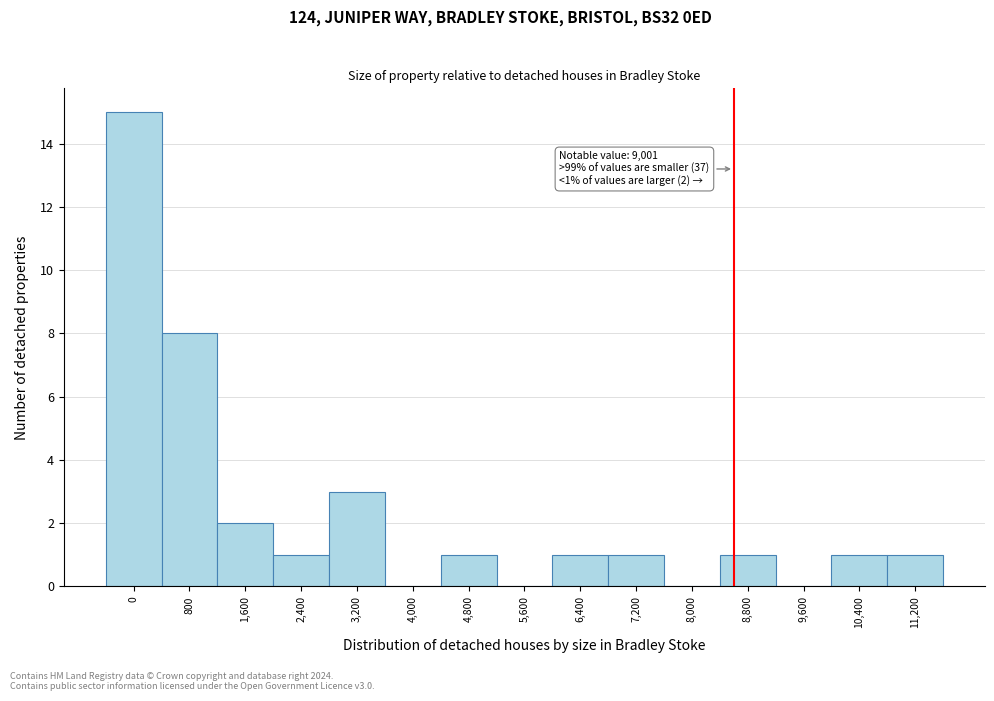

Reading left to right, extract all data points from this chart.

0=15	800=8	1,600=2	2,400=1	3,200=3	4,000=0	4,800=1	5,600=0	6,400=1	7,200=1	8,000=0	8,800=1	9,600=0	10,400=1	11,200=1